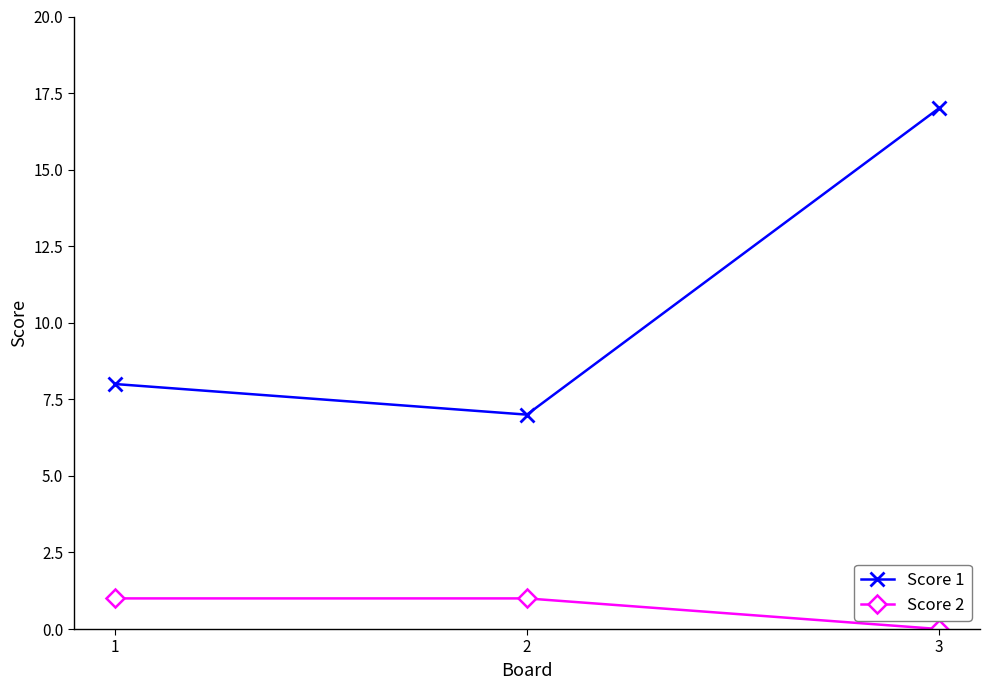

How many positive values does the Score 2 series have?

2